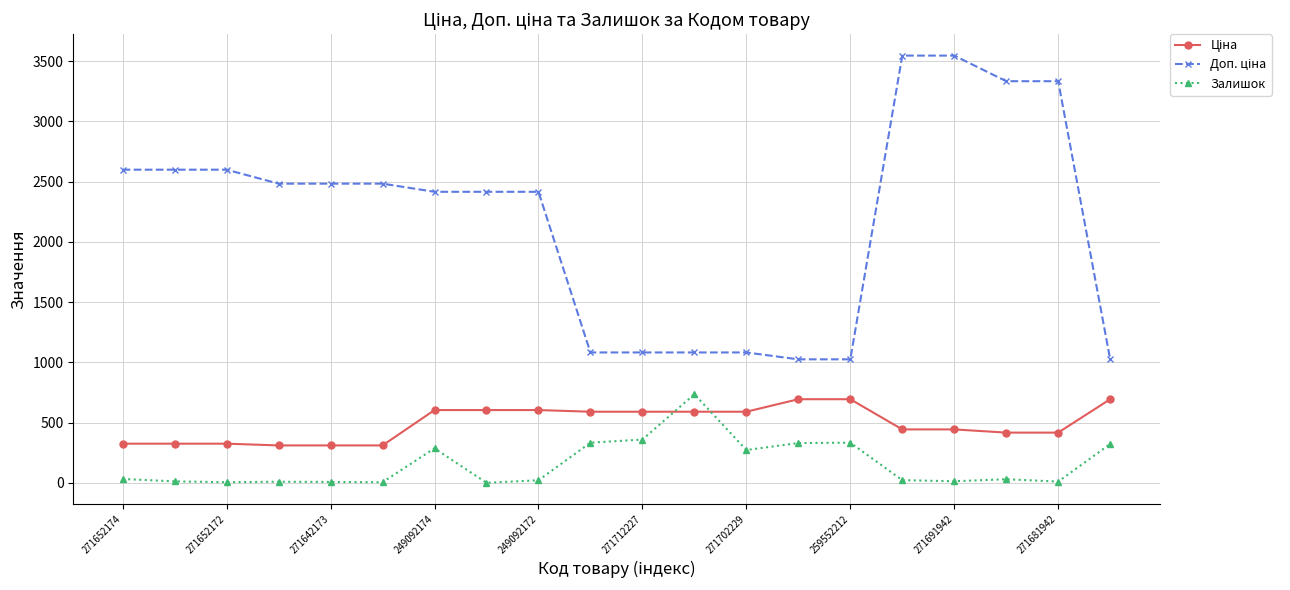

What is the average value of the Залишок series?

156.8